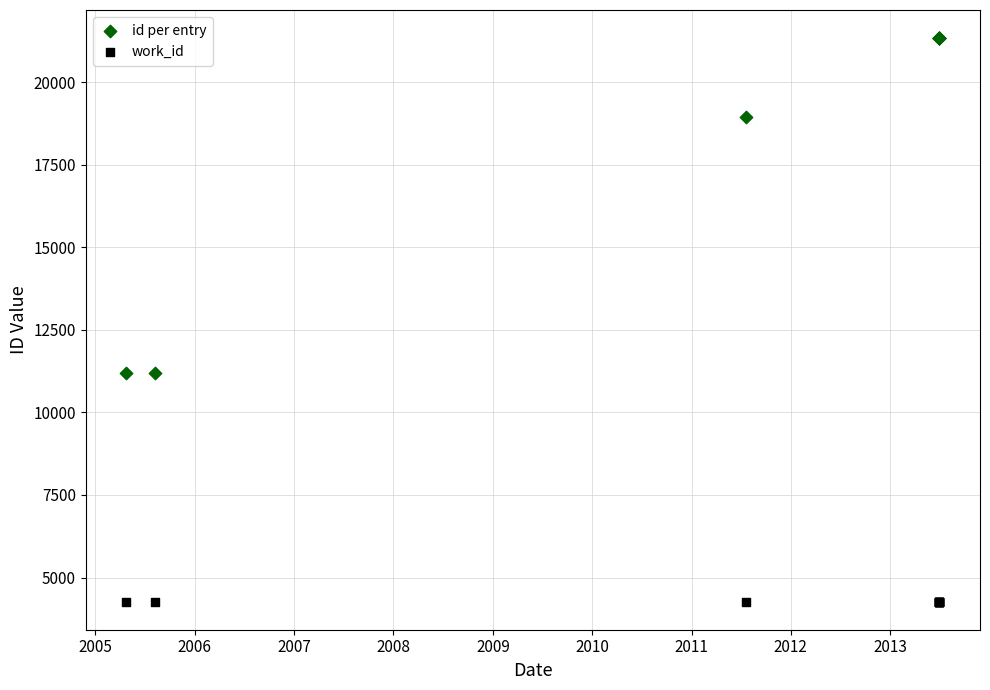

Which series reaches the maximum Y coordinate?

id per entry